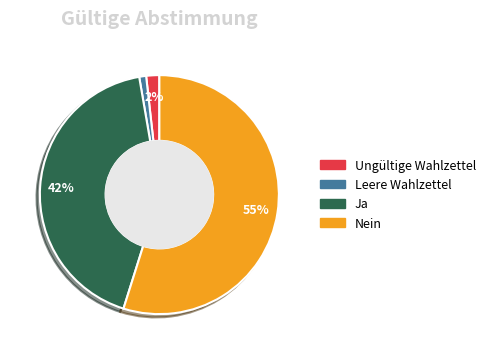

Combined, do Leere Wahlzettel and Nein account for over 50%?

Yes